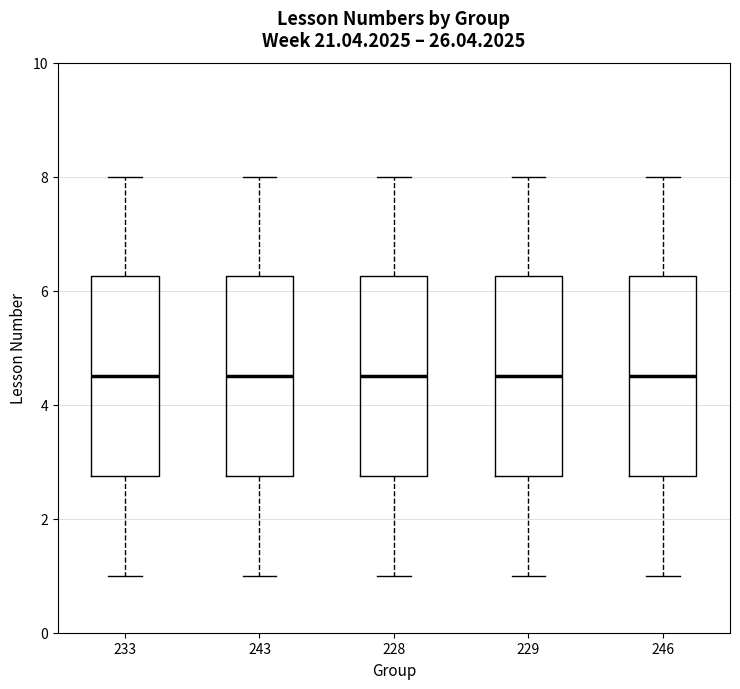

Reading left to right, transcribe this box plot: for each box, give where its median line is, the range the box spans, and where its two whiskers end, as read against the y-axis. The values are not printed on the chart, so give them approximately, as read against the axis.

233: median 4.6, box 2.8 to 6.2, whiskers 1.0 to 8.0
243: median 4.6, box 2.8 to 6.2, whiskers 1.0 to 8.0
228: median 4.6, box 2.8 to 6.2, whiskers 1.0 to 8.0
229: median 4.6, box 2.8 to 6.2, whiskers 1.0 to 8.0
246: median 4.6, box 2.8 to 6.2, whiskers 1.0 to 8.0